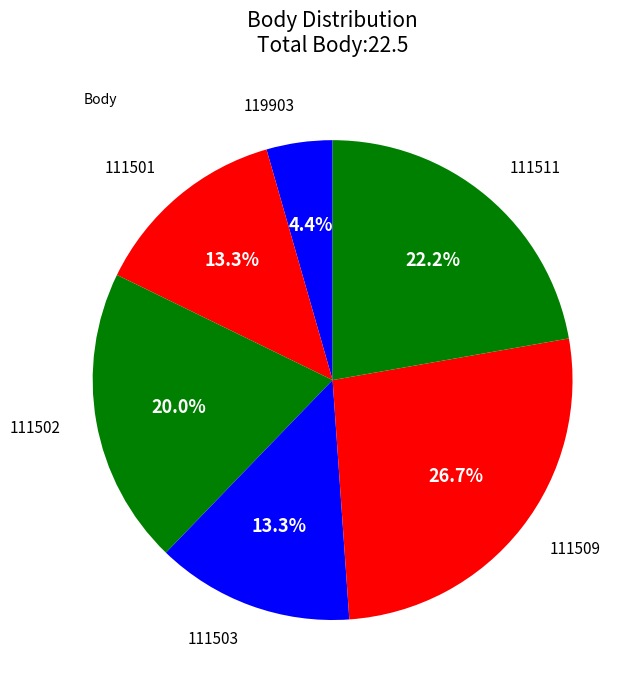

How many slices are in this pie chart?

6